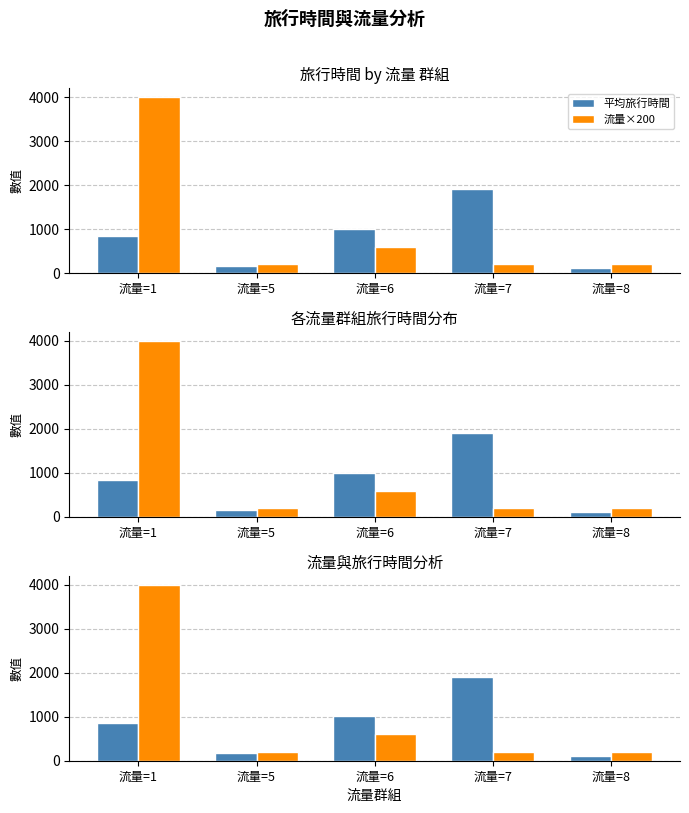

Reading right to left, extract all data points from this chart.

平均旅行時間: 108.0	1914.0	1005.7	167.0	850.3
流量×200: 200.0	200.0	600.0	200.0	4000.0